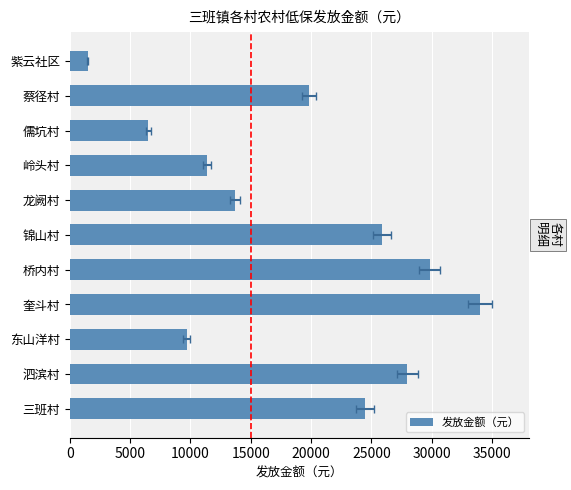

What is the greatest value displayed?

34005